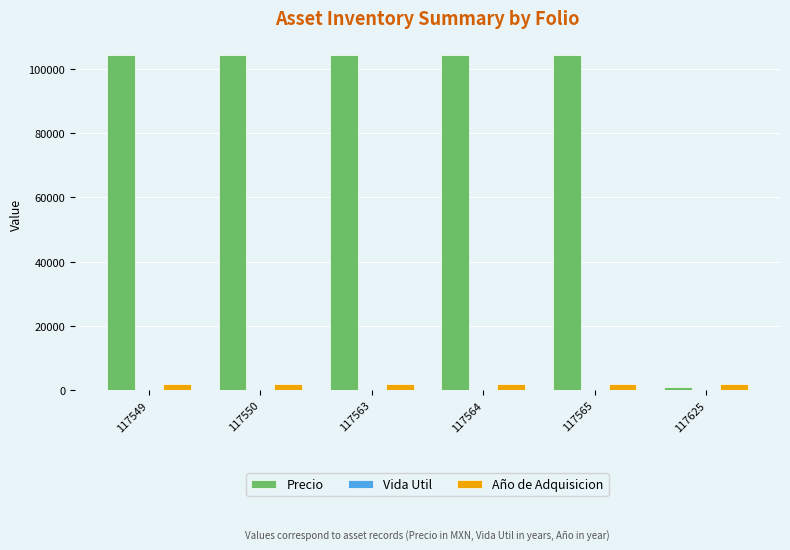

How many data points does each series have?

6